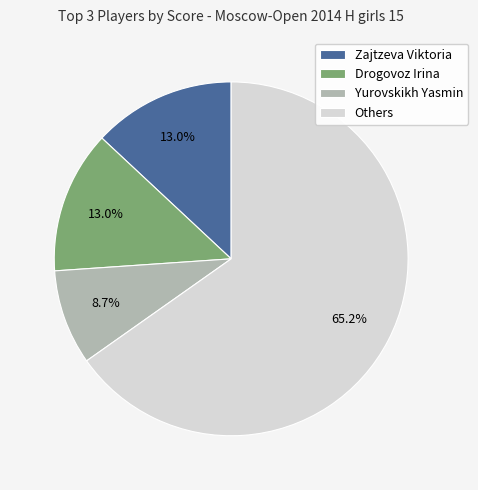

Do Others and Yurovskikh Yasmin together represent more than half of the pie?

Yes